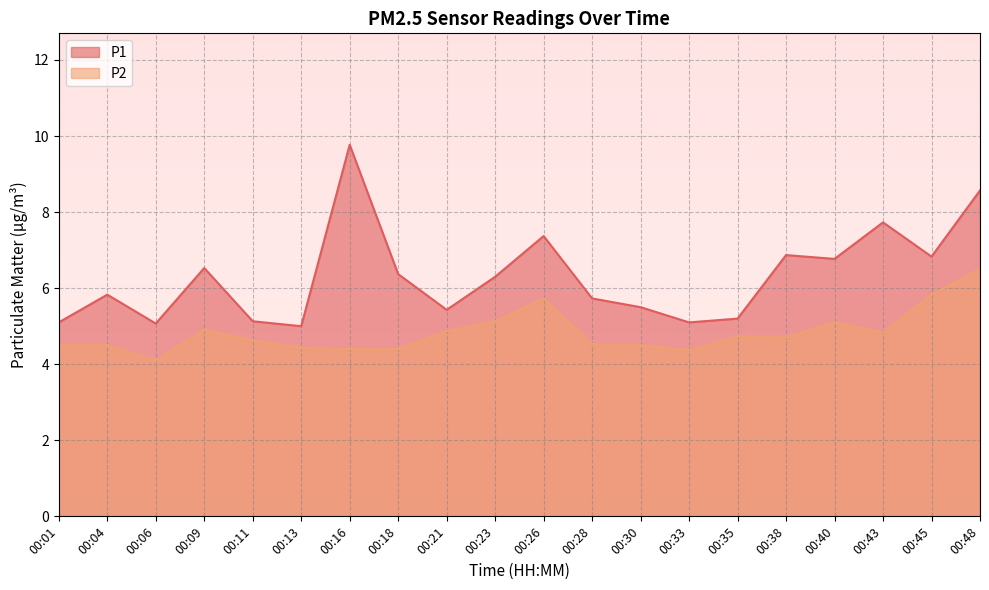

What are all the series names shown in the legend?

P1, P2